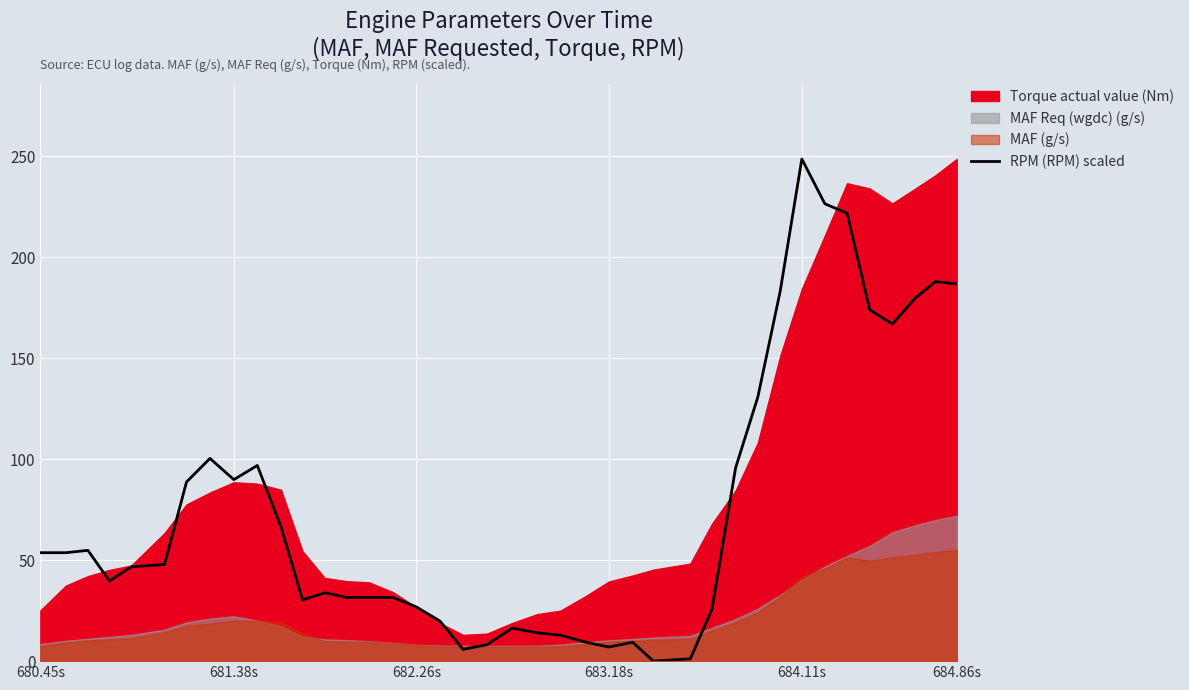

Which category has the highest value in the RPM (RPM) scaled series?

684.11s